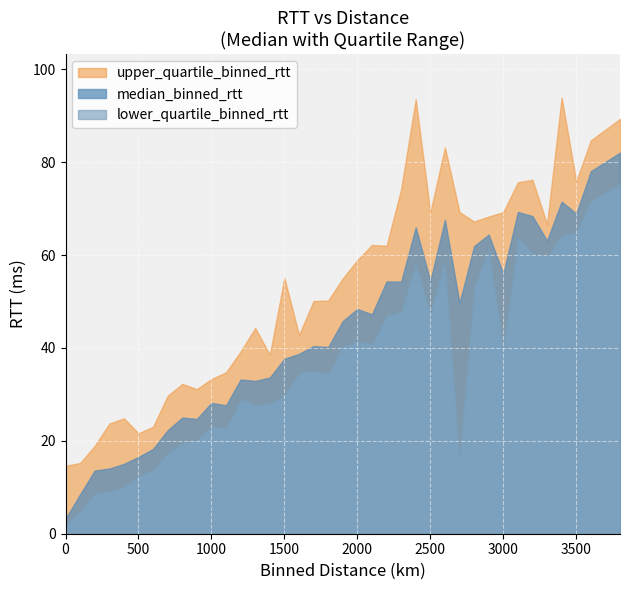

At how many categories does at least one series exceed 66?

15